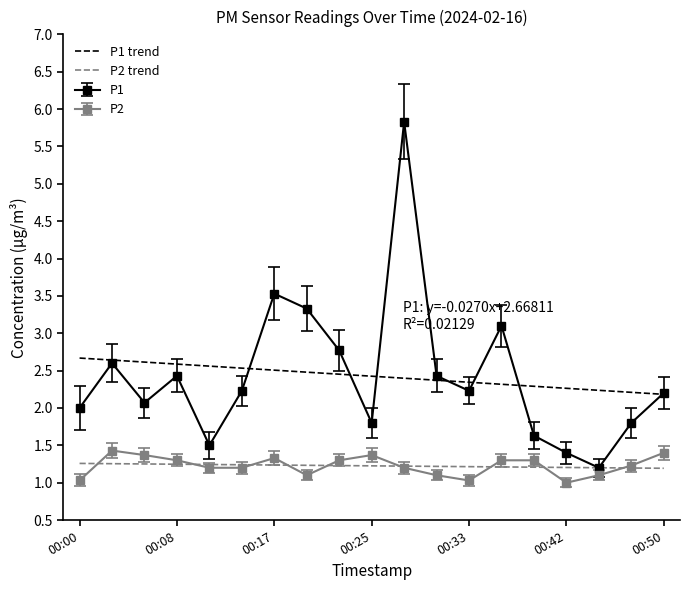

The value of P2 at 00:19 is 1.1. True or false?

True